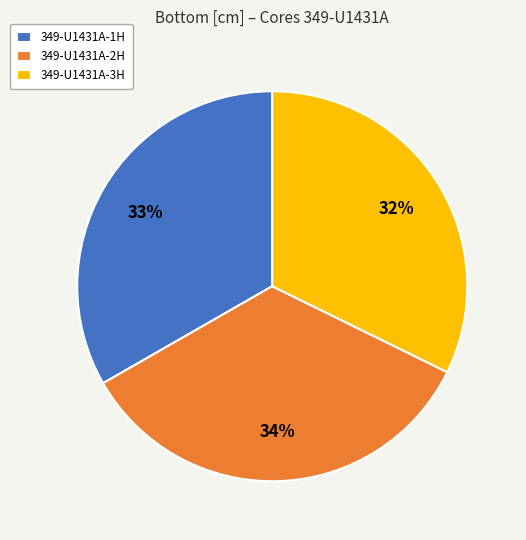

Which slice is the largest?

349-U1431A-2H